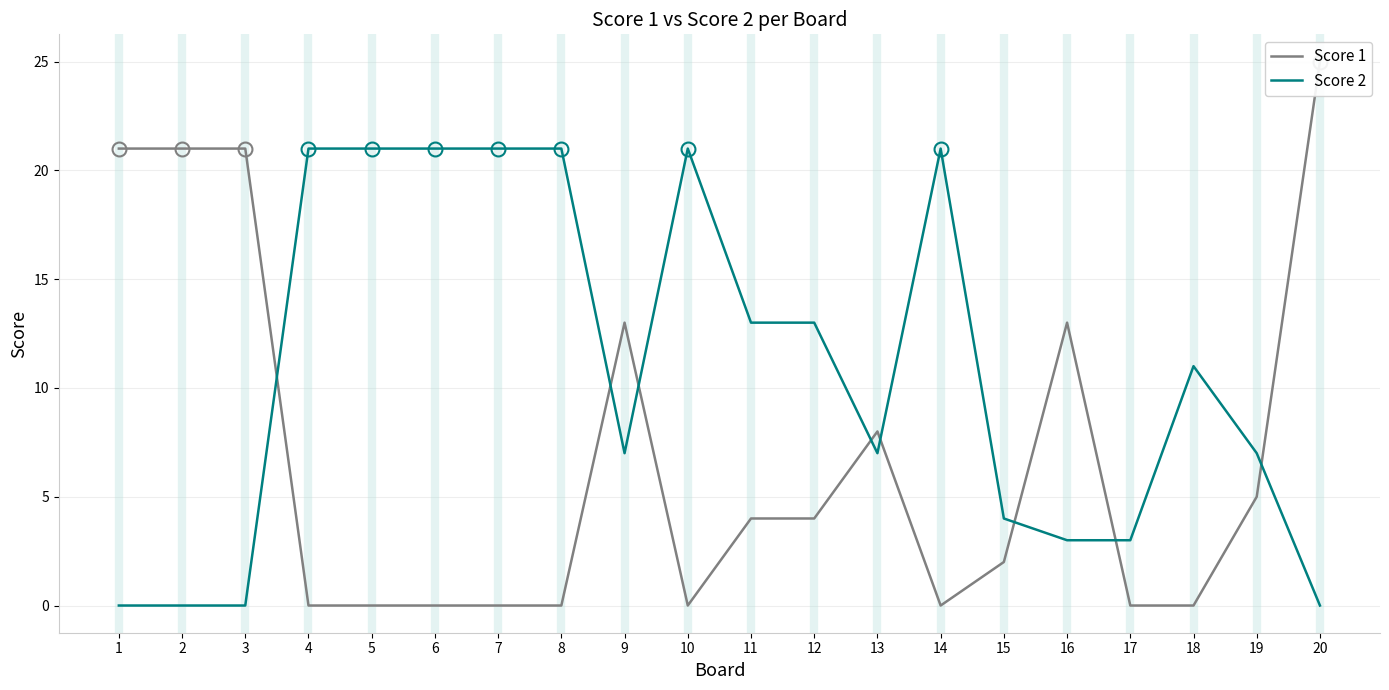

Which series has the widest spread of values?

Score 1